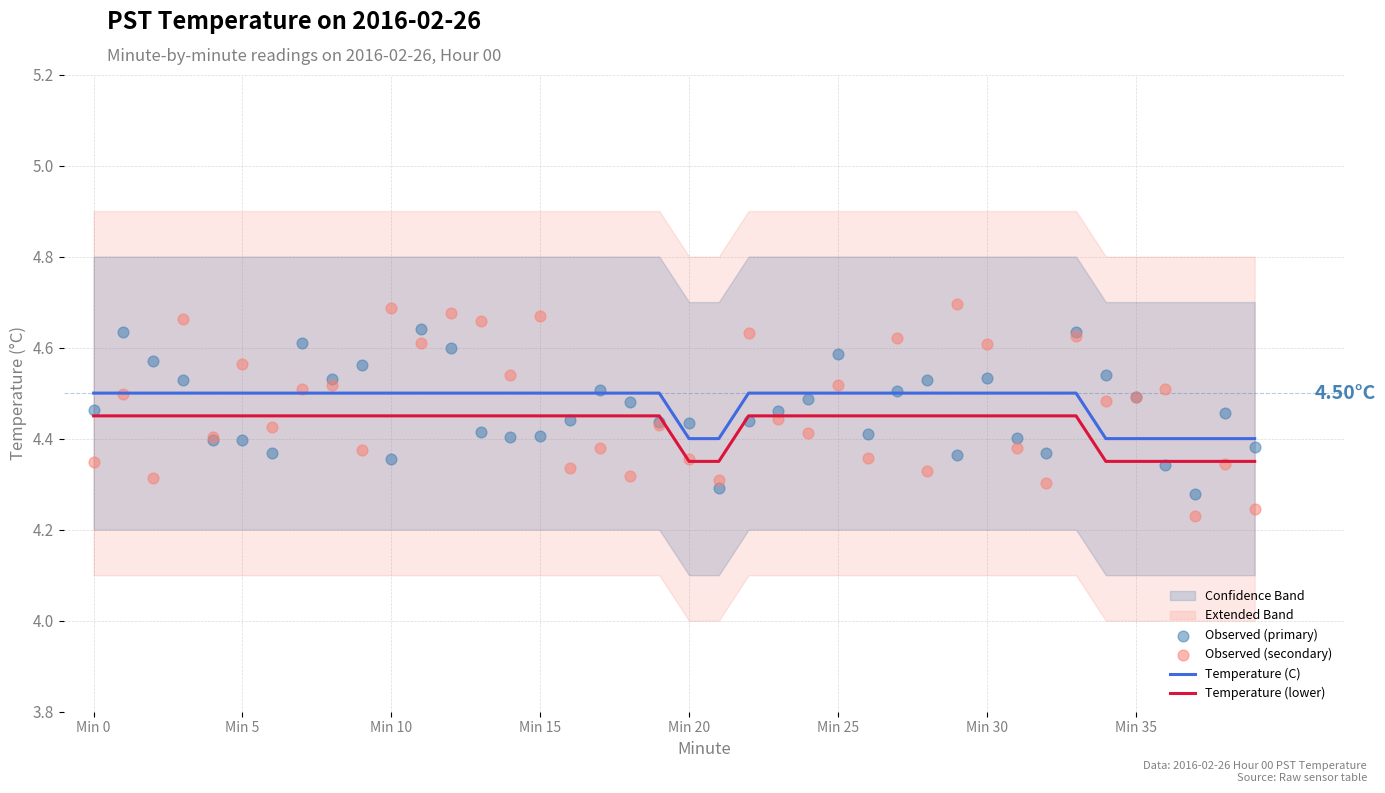

Which series contains the highest Y value?

Observed (secondary)